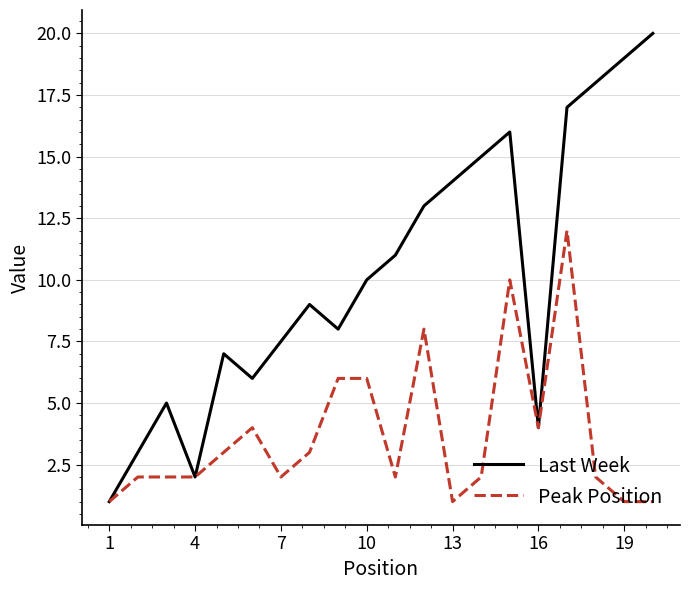

Rank the series by their maximum value, from lowest to highest.

Peak Position, Last Week